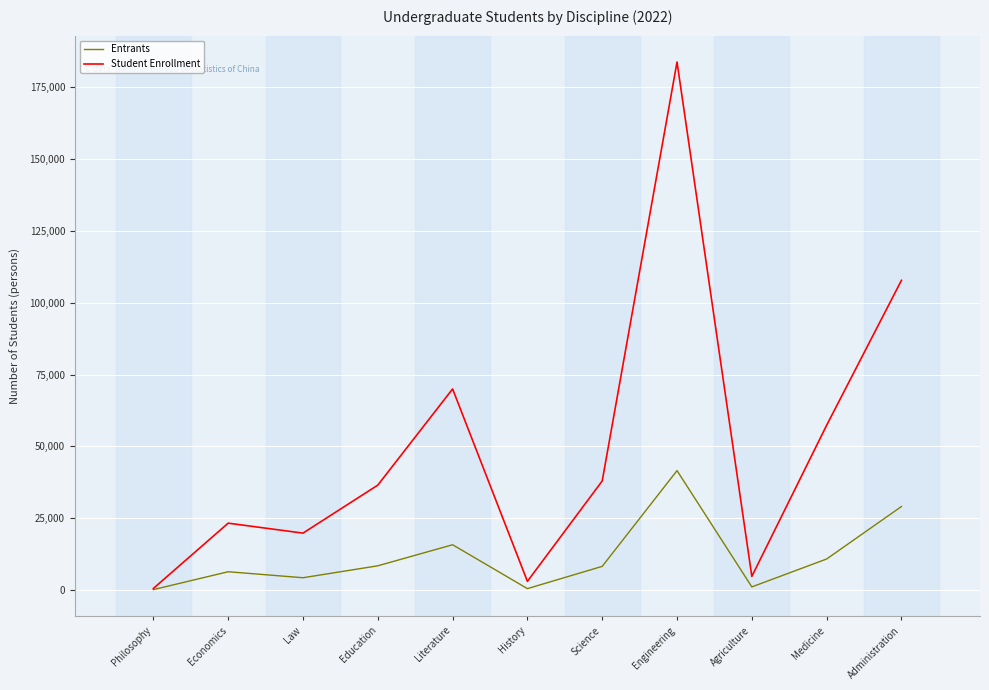

The Student Enrollment series shows 37948 at Science. True or false?

True